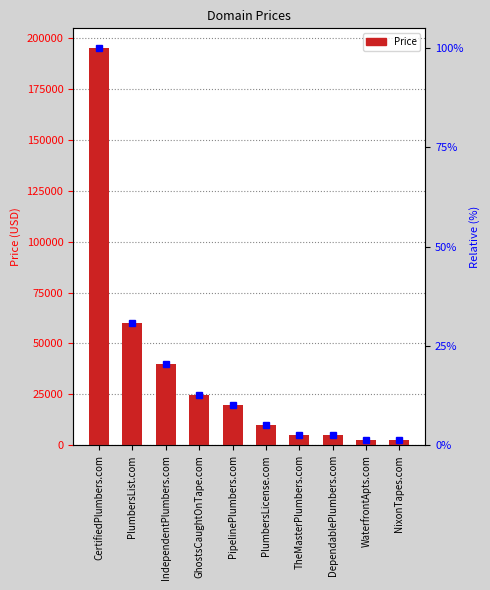

Which has a higher value, CertifiedPlumbers.com or PipelinePlumbers.com?

CertifiedPlumbers.com